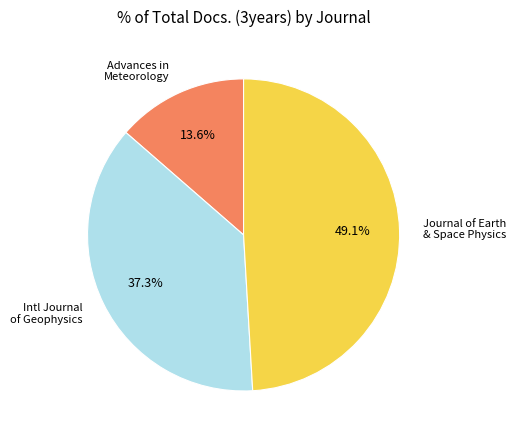

Which category has the smallest portion of the pie?

Advances in Meteorology